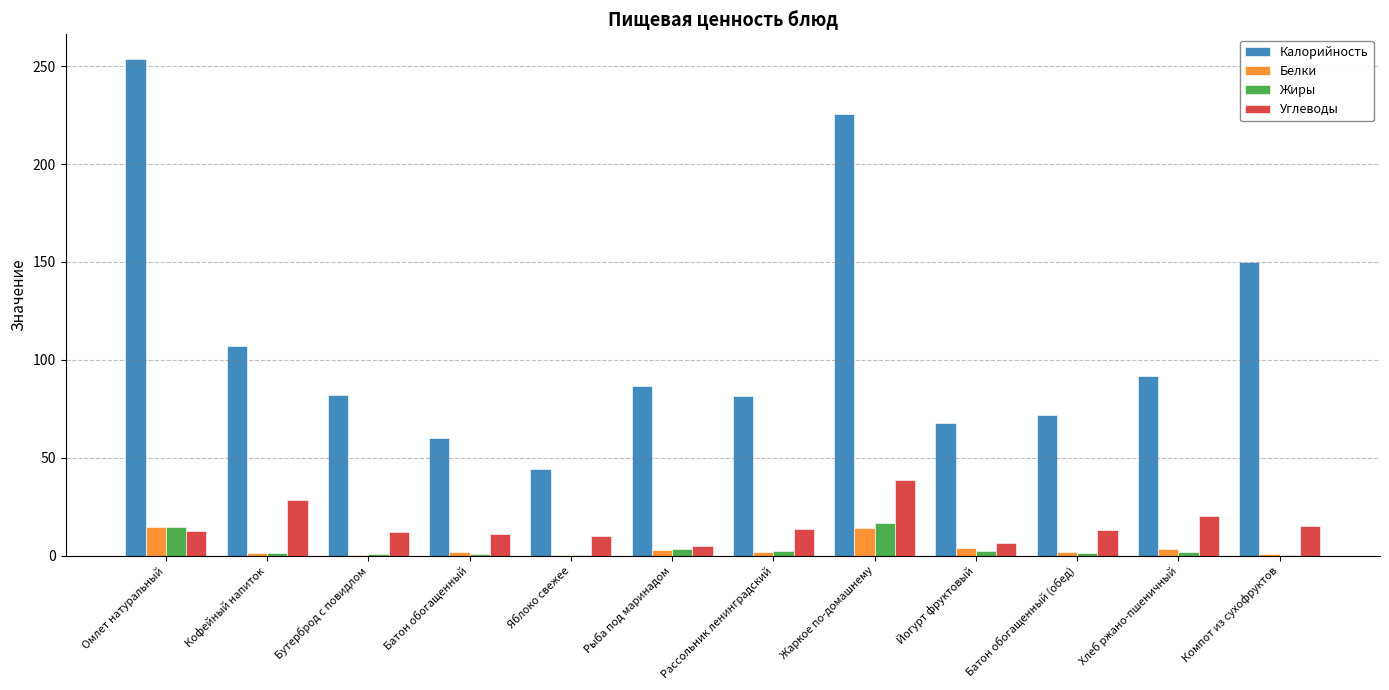

The value of Углеводы at Омлет натуральный is 12.7. True or false?

True